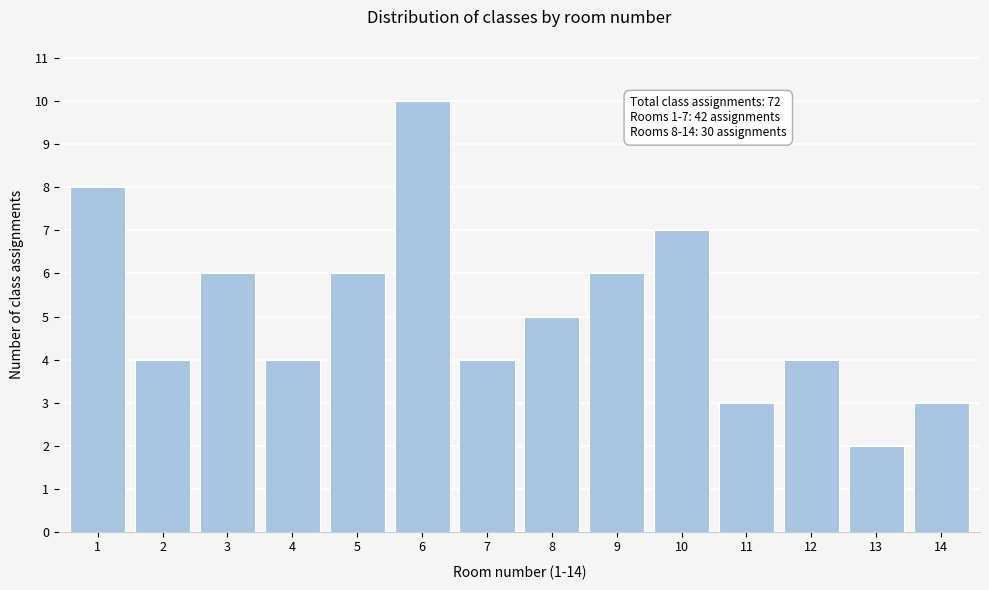

Reading left to right, what are all the values shown in this chart?

8	4	6	4	6	10	4	5	6	7	3	4	2	3